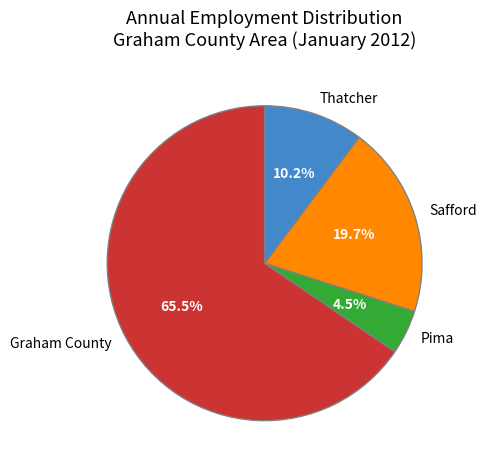

Combined, do Graham County and Safford account for over 50%?

Yes